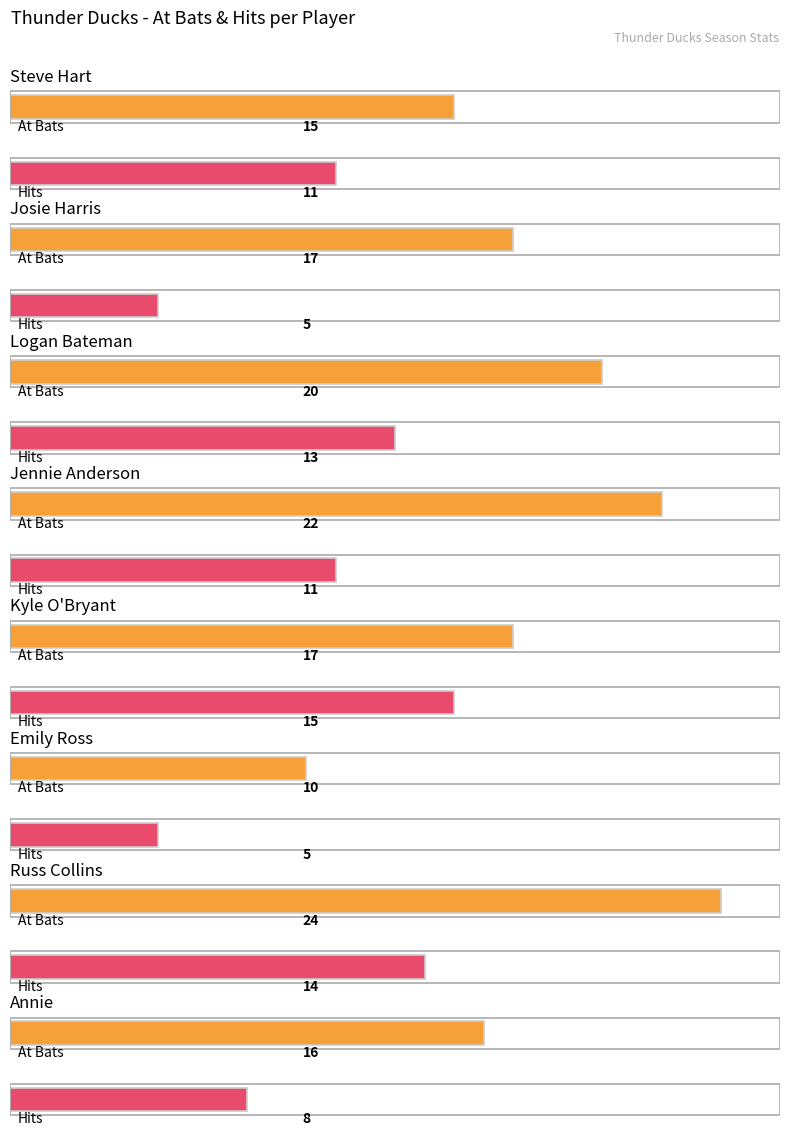

How many categories are shown in the chart?

8